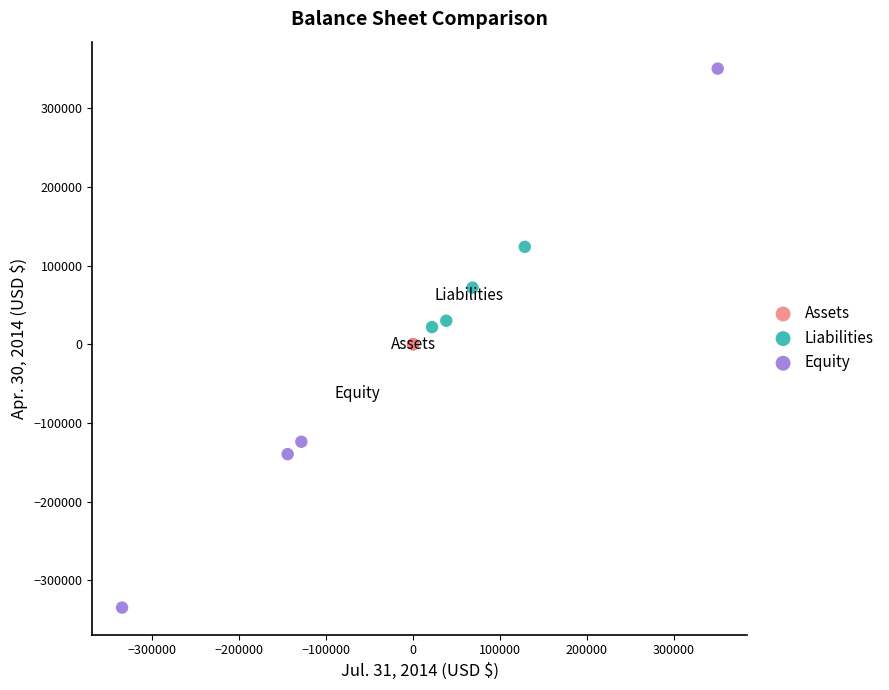

Which series reaches the minimum Y coordinate?

Equity